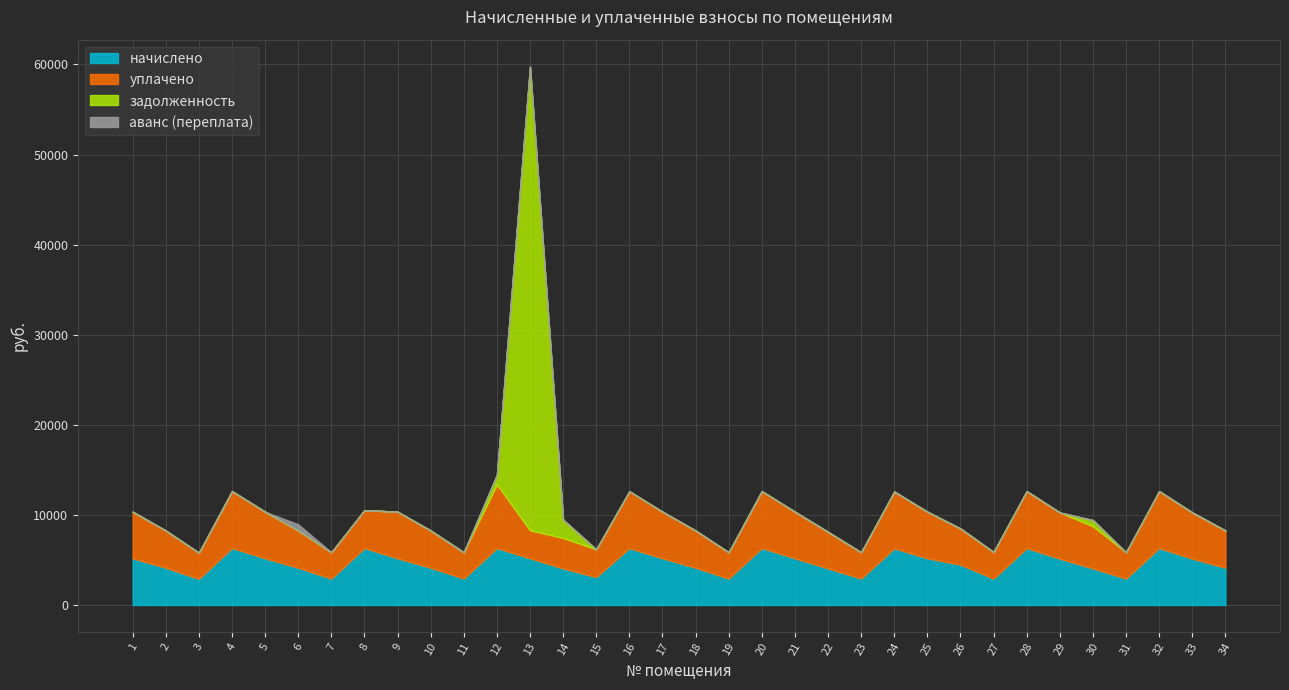

At which category is the sum across all series the highest?

13